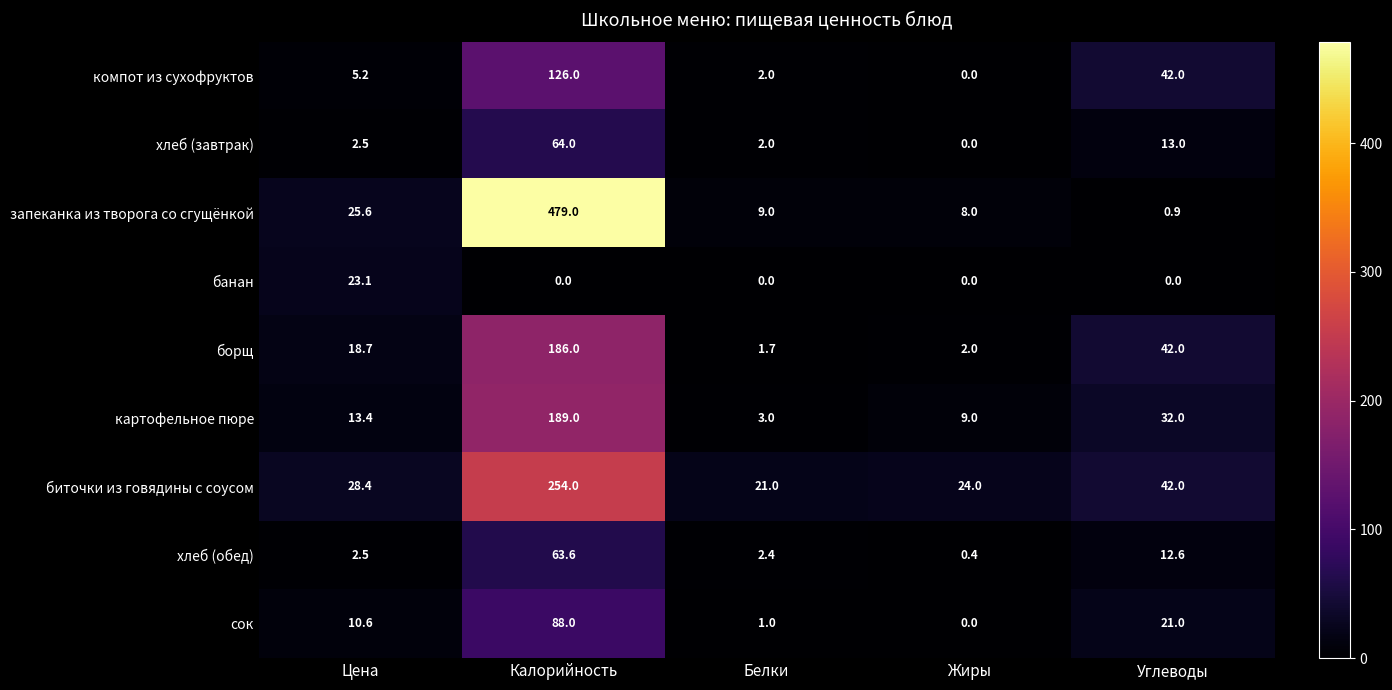

Where does the компот из сухофруктов series first go above 5?

Цена